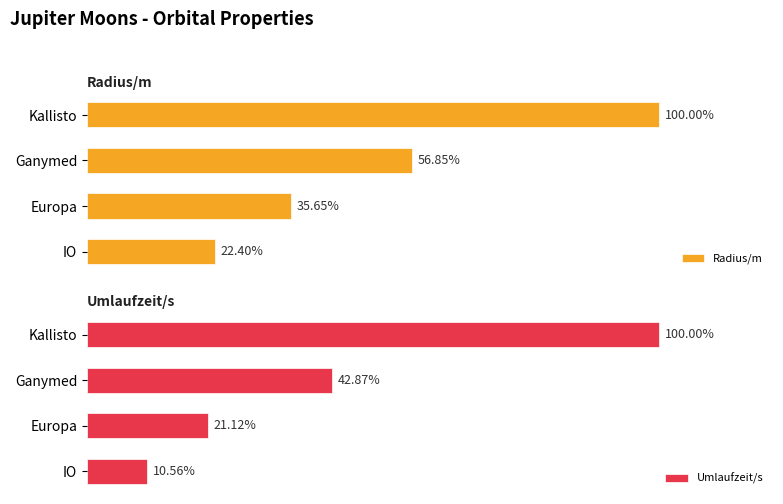

At which label does Radius/m reach its peak?

Kallisto